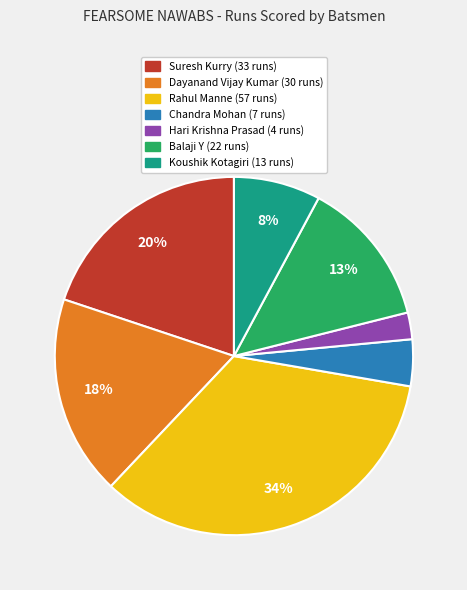

Rank the categories by value from lowest to highest.

Hari Krishna Prasad, Chandra Mohan, Koushik Kotagiri, Balaji Y, Dayanand Vijay Kumar, Suresh Kurry, Rahul Manne